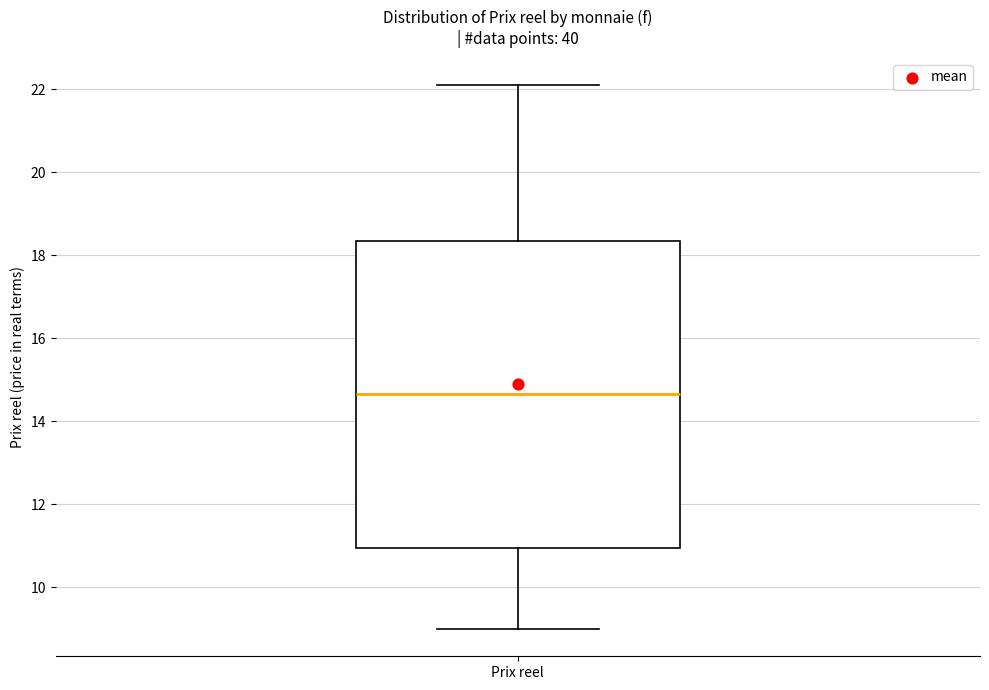

Where does the upper whisker of the box for Prix reel end on the y-axis? The values are not printed on the chart, so give them approximately, as read against the axis.

22.0